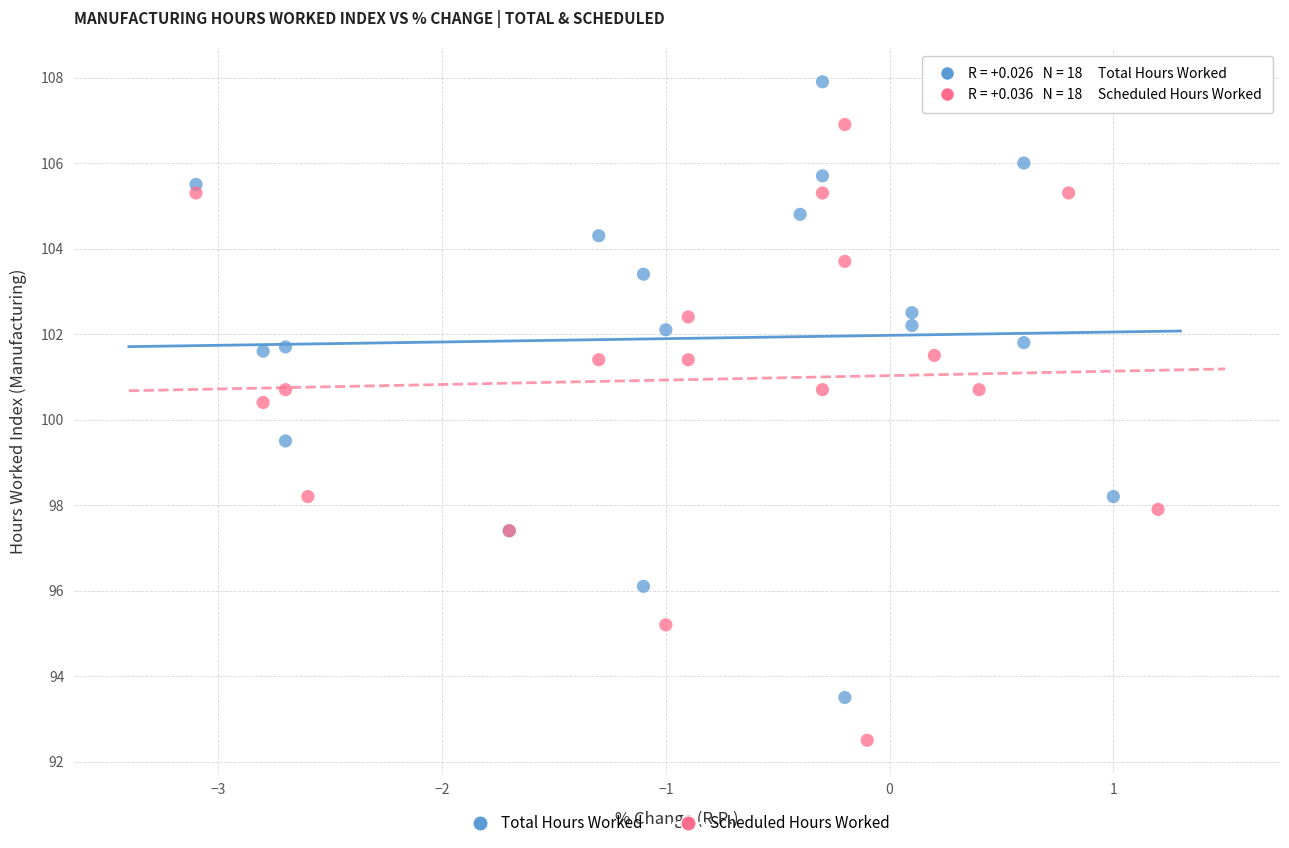

Which series reaches the maximum Y coordinate?

Total Hours Worked